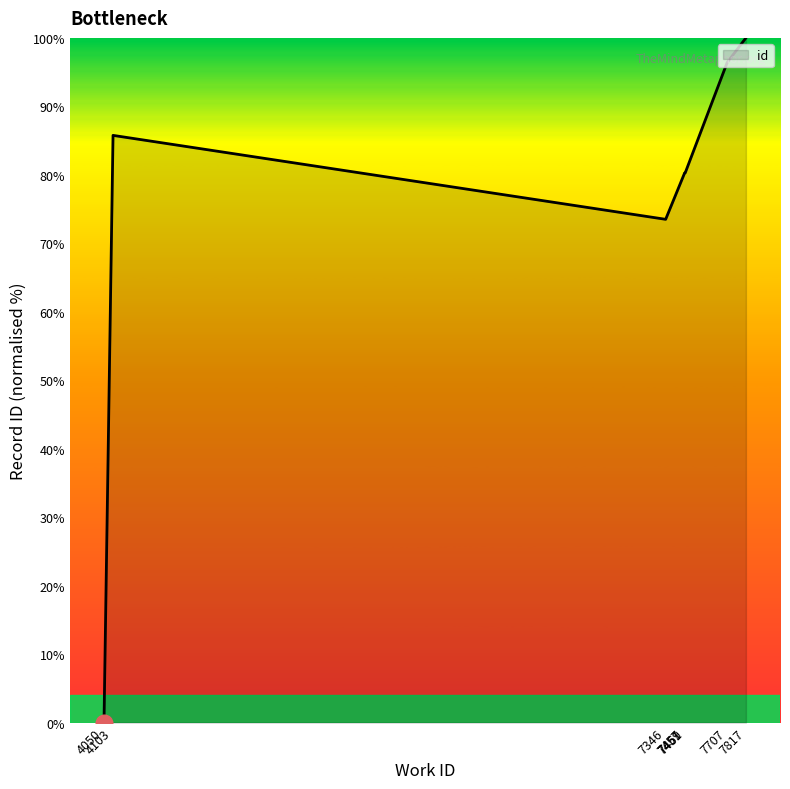

What is the average value?

67.7